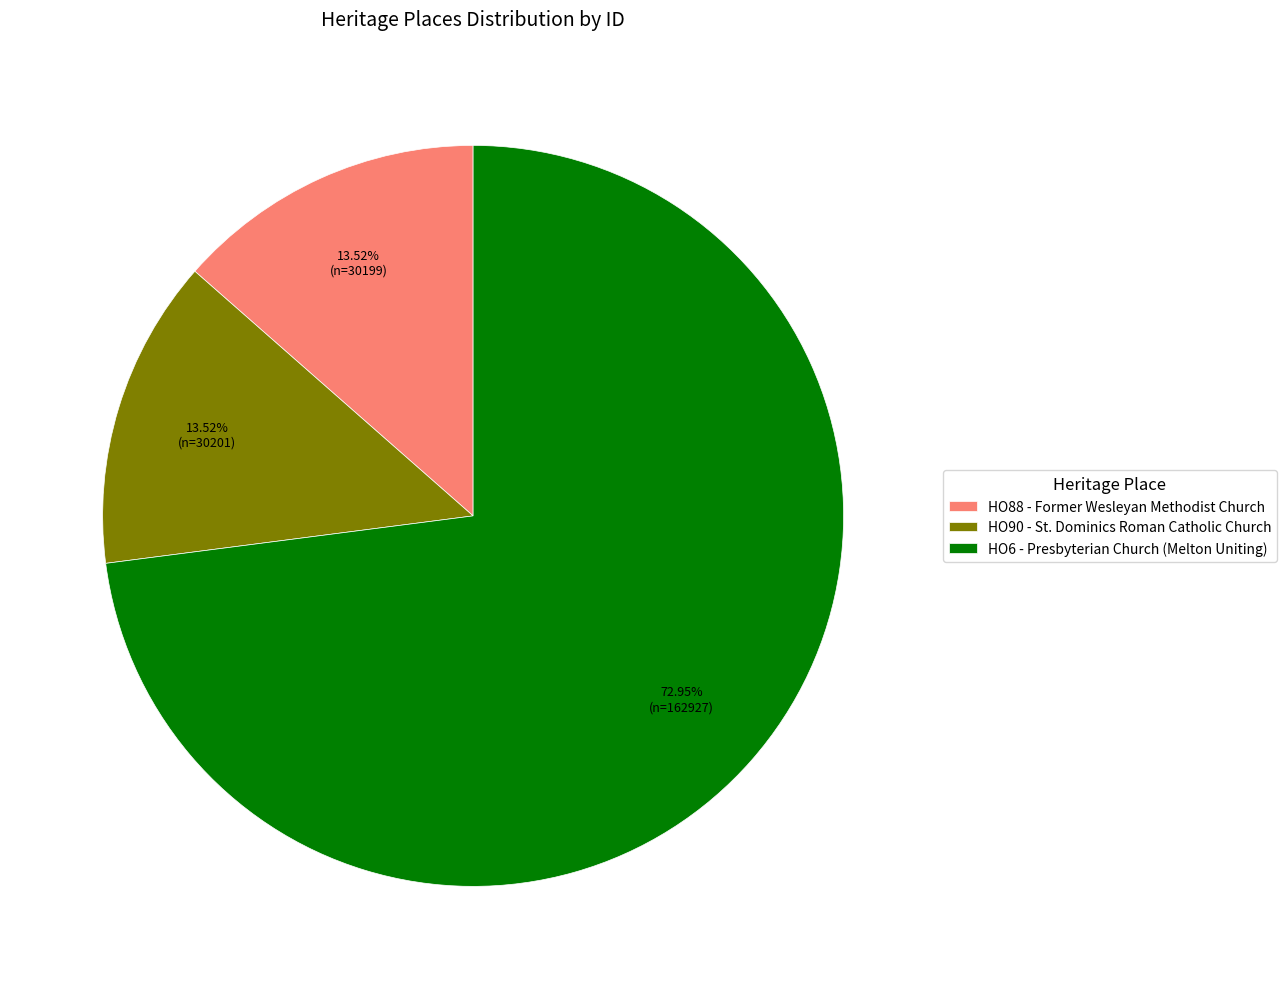

What percentage is the HO6 - Presbyterian Church (Melton Uniting) slice, to the nearest percent?

73%